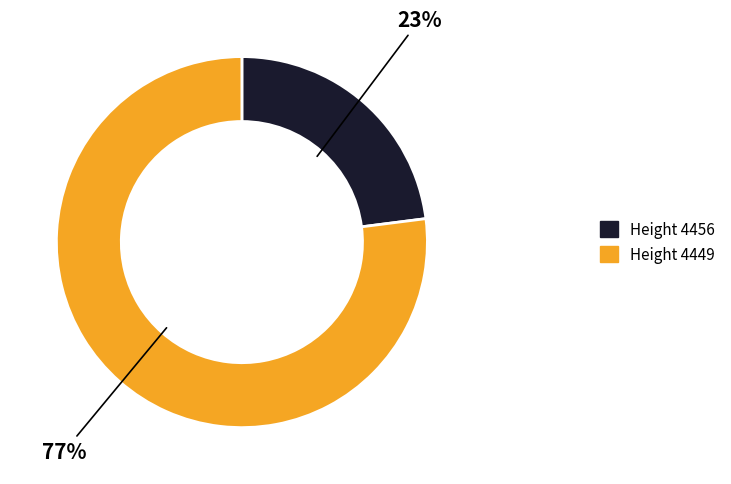

To the nearest percent, what is the average slice percentage?

50%